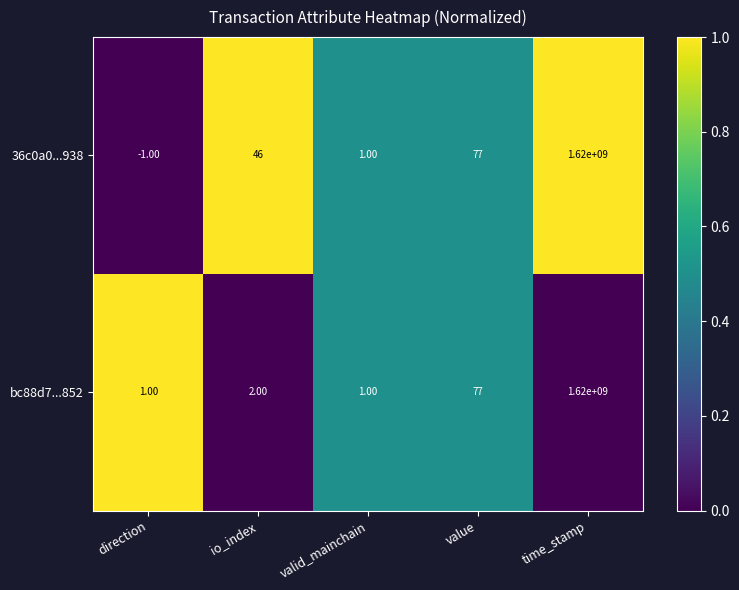

Between io_index and valid_mainchain, which series saw the biggest shift?

36c0a0...938